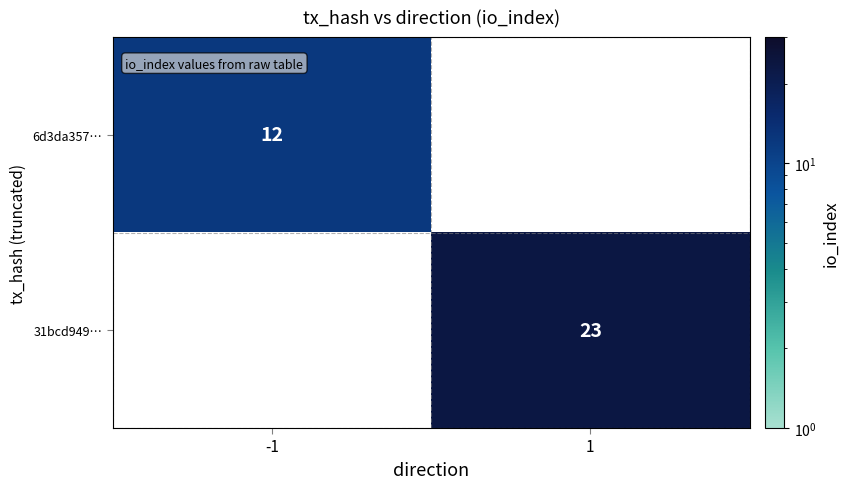

Is it true that 6d3da357… equals 12 at -1?

True